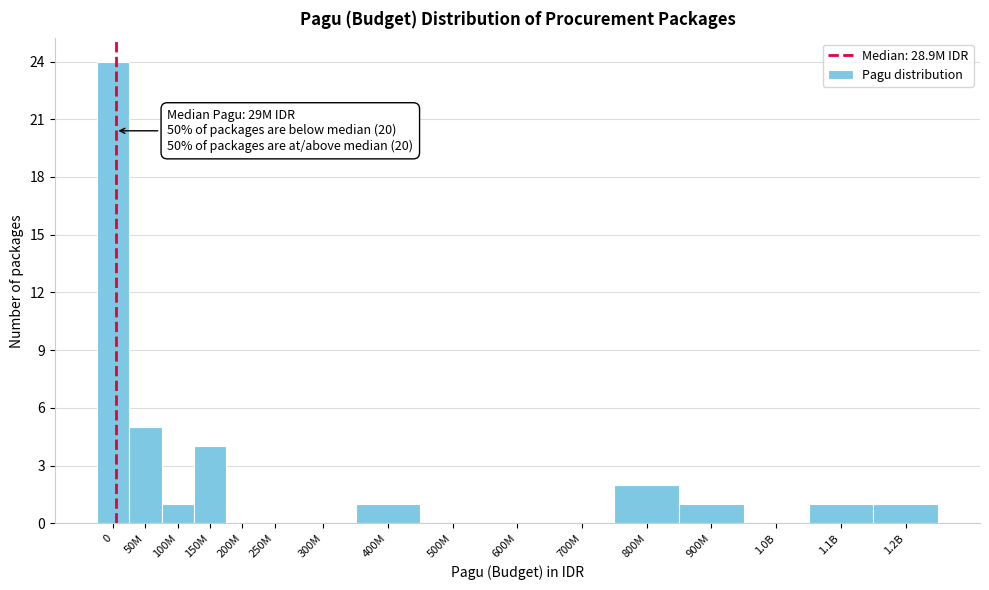

Reading right to left, extract all data points from this chart.

1.2B=1	1.1B=1	1.0B=0	900M=1	800M=2	700M=0	600M=0	500M=0	400M=1	300M=0	250M=0	200M=0	150M=4	100M=1	50M=5	0=24